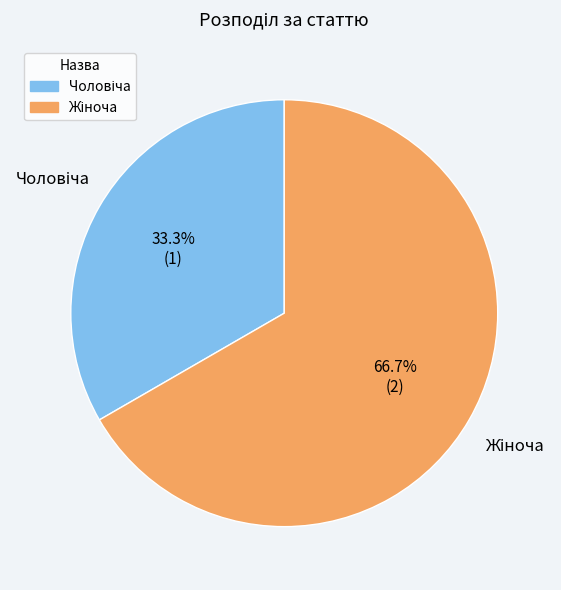

Is there a majority slice in this chart?

Yes